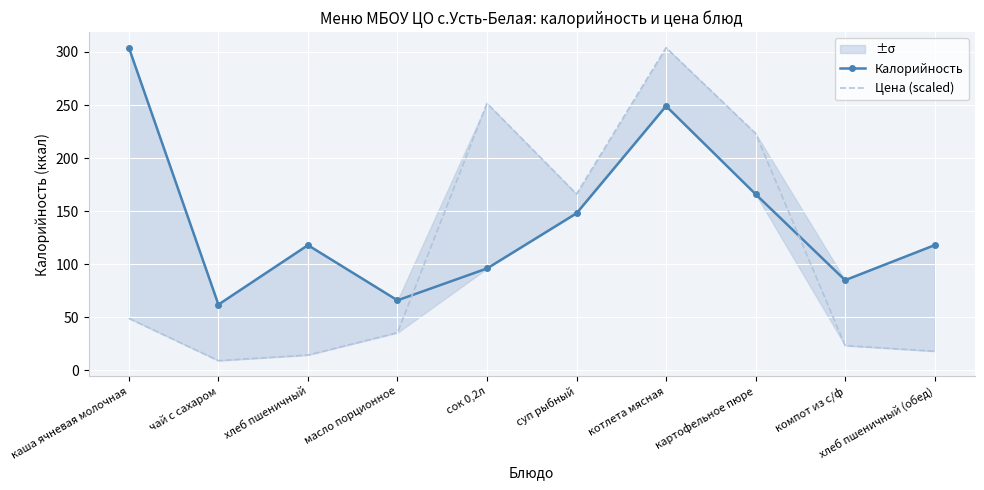

Which series has the widest spread of values?

Цена (scaled)